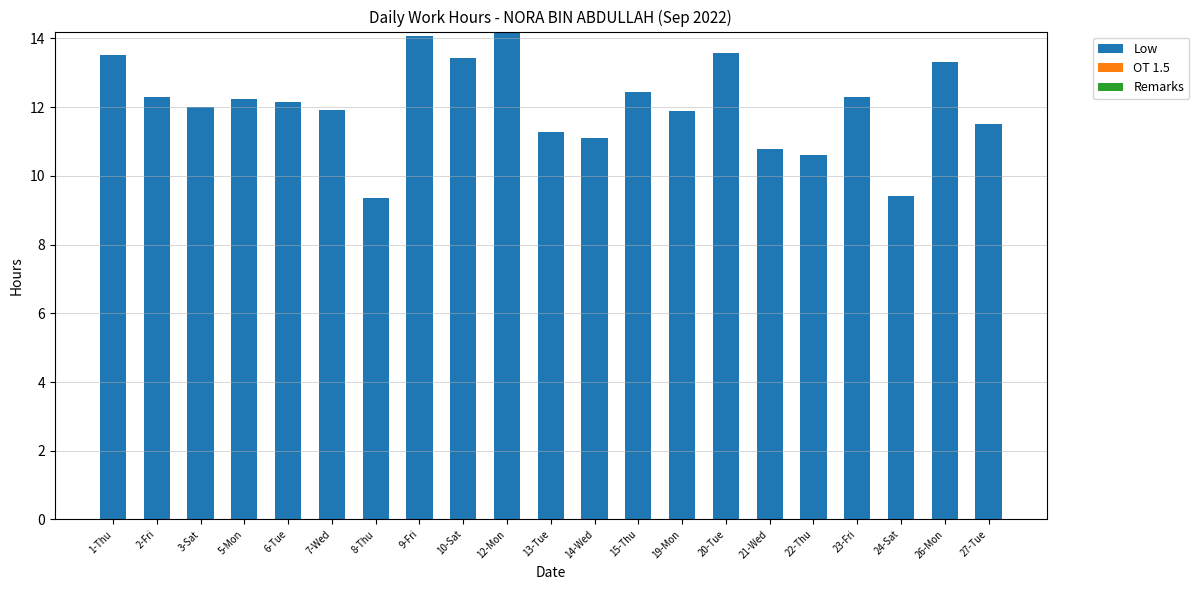

Is it true that the value at 13-Tue is 11.3?

True